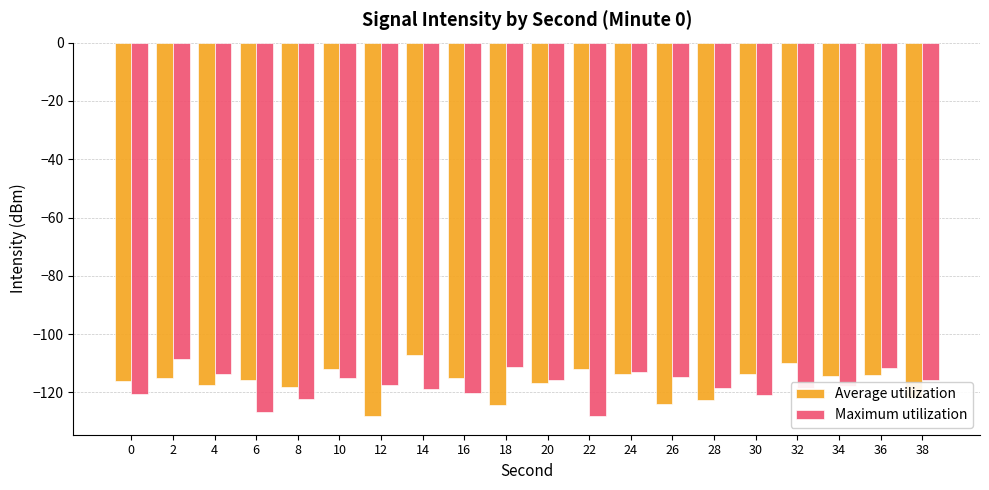

How many data points does each series have?

20